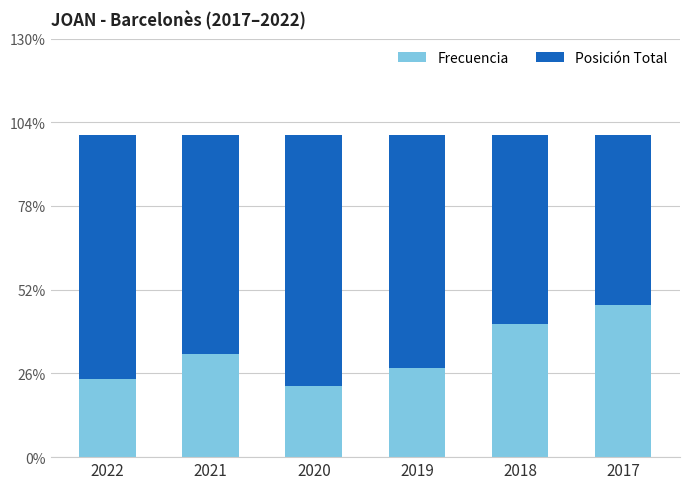

Count the number of data series in this chart.

2